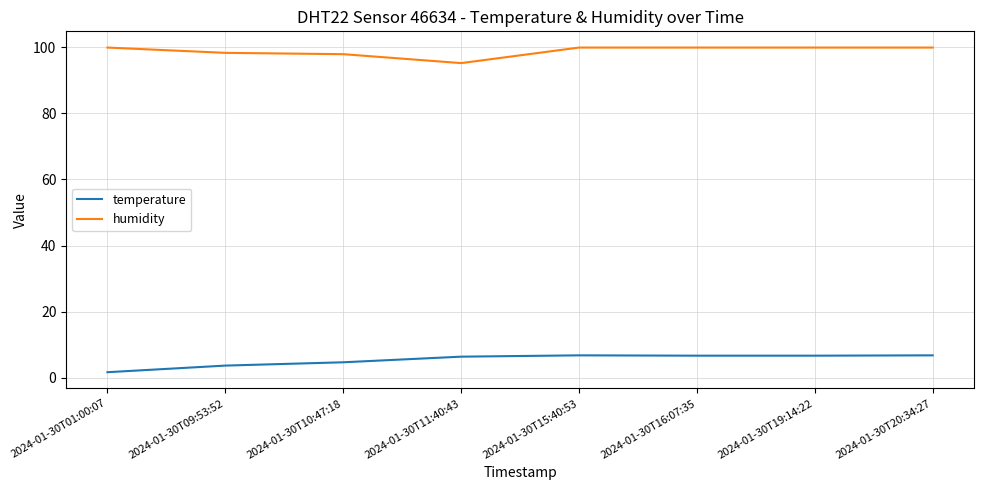

True or false: humidity and temperature intersect in this chart.

False